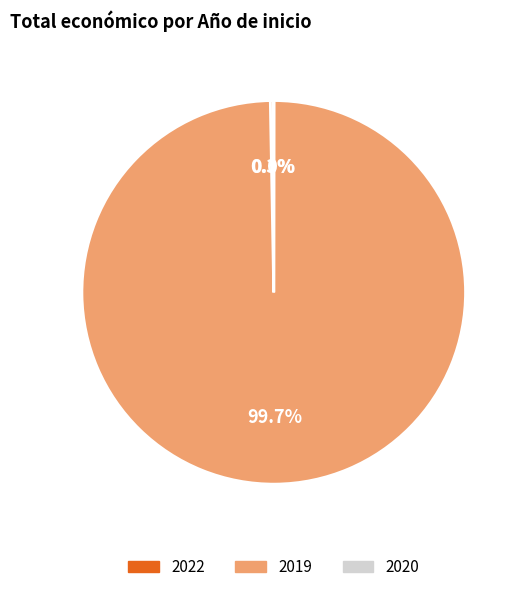

Does any single category account for the majority?

Yes